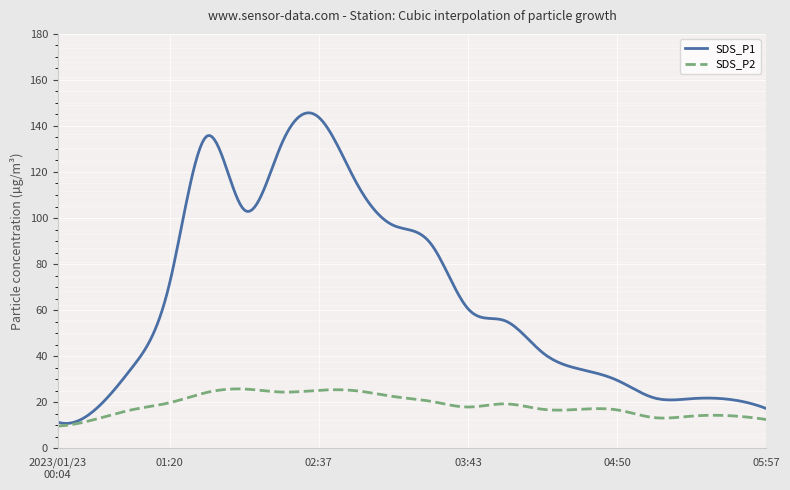

What is the highest value of the SDS_P1 series?

145.7